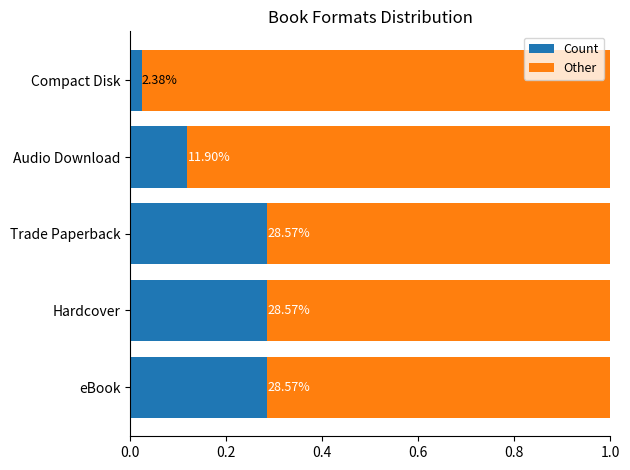

What are all the series names shown in the legend?

Count, Other